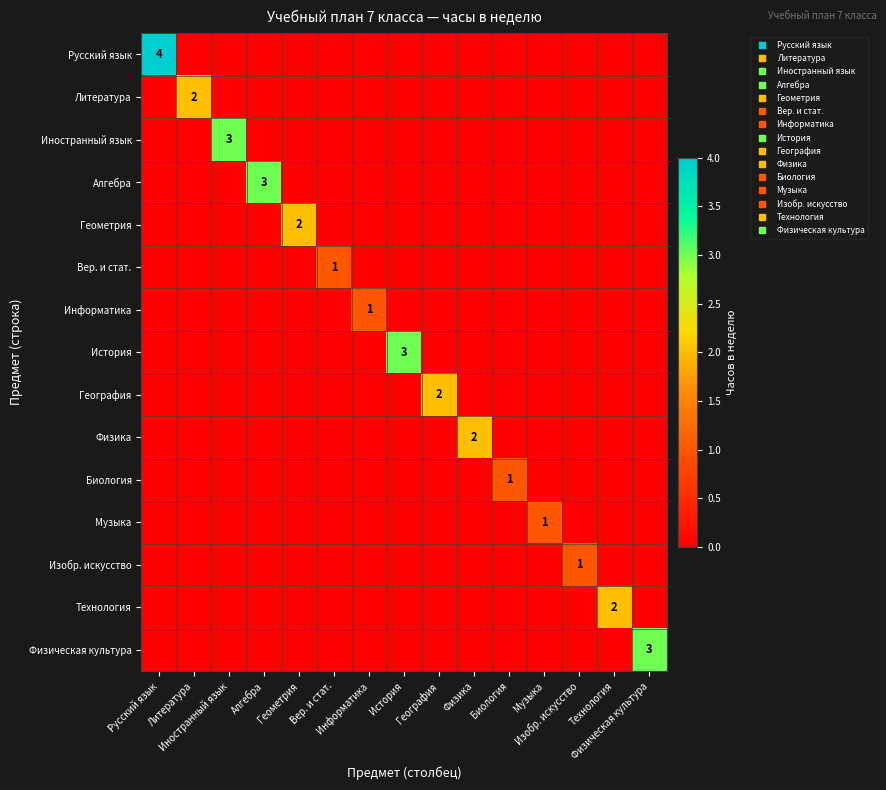

Which series changed the most between Геометрия and География?

Геометрия